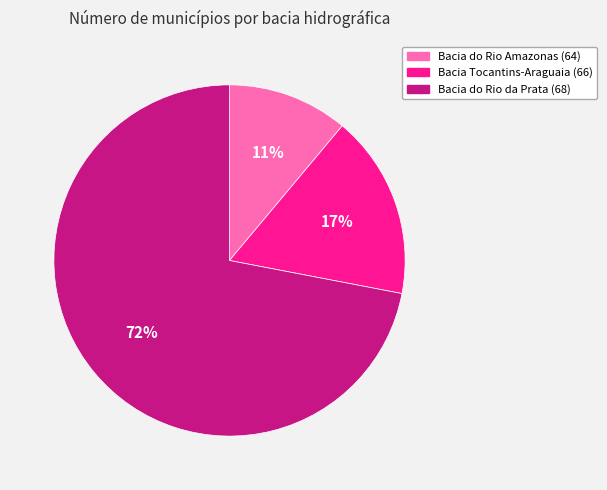

Do Bacia do Rio Amazonas (64) and Bacia Tocantins-Araguaia (66) together represent more than half of the pie?

No